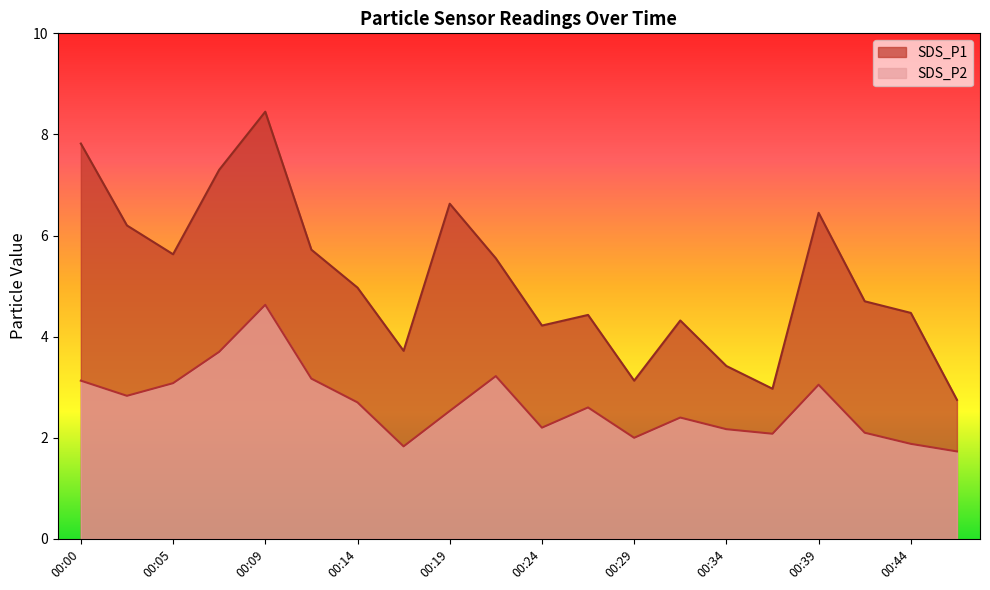

Read the SDS_P2 value at 00:12.

3.2